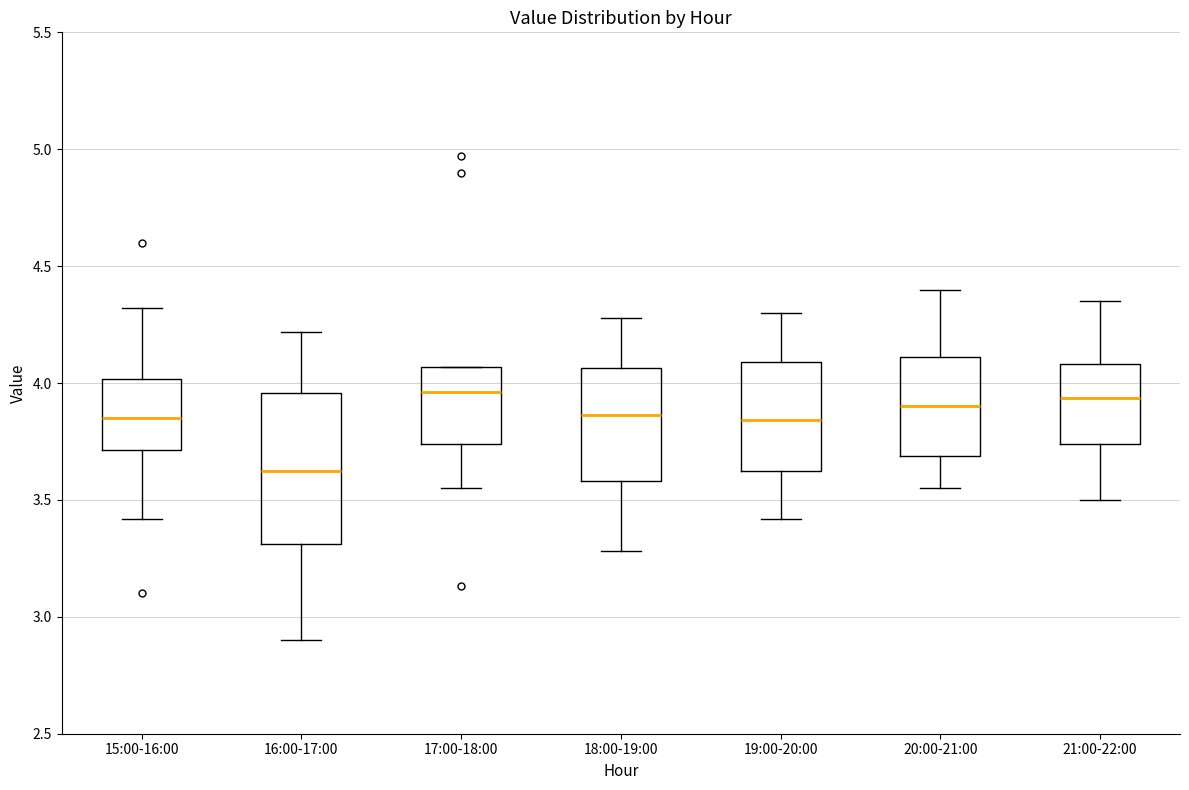

Reading left to right, transcribe this box plot: for each box, give where its median line is, the range the box spans, and where its two whiskers end, as read against the y-axis. The values are not printed on the chart, so give them approximately, as read against the axis.

15:00-16:00: median 3.85, box 3.70 to 4.00, whiskers 3.40 to 4.30
16:00-17:00: median 3.65, box 3.30 to 3.95, whiskers 2.90 to 4.20
17:00-18:00: median 3.95, box 3.75 to 4.05, whiskers 3.55 to 4.05
18:00-19:00: median 3.85, box 3.60 to 4.05, whiskers 3.30 to 4.30
19:00-20:00: median 3.85, box 3.65 to 4.10, whiskers 3.40 to 4.30
20:00-21:00: median 3.90, box 3.70 to 4.10, whiskers 3.55 to 4.40
21:00-22:00: median 3.95, box 3.75 to 4.10, whiskers 3.50 to 4.35